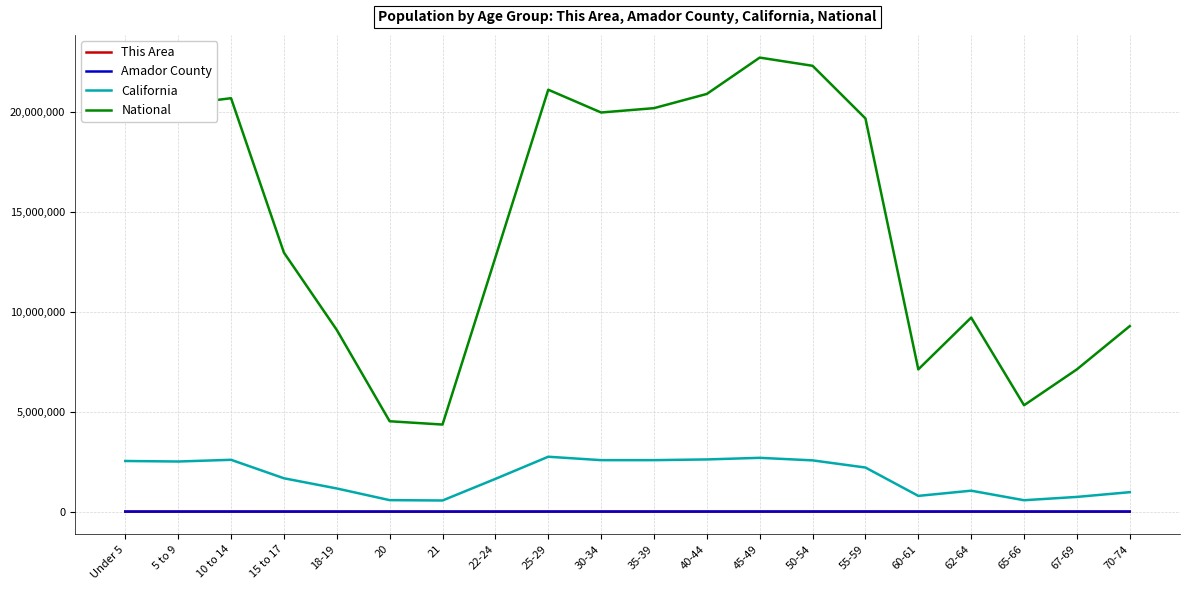

Which series has the widest spread of values?

National